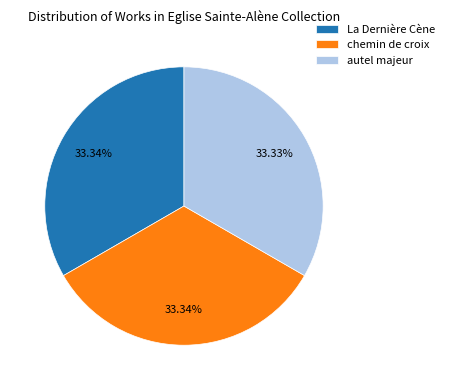

How many segments does this pie chart have?

3